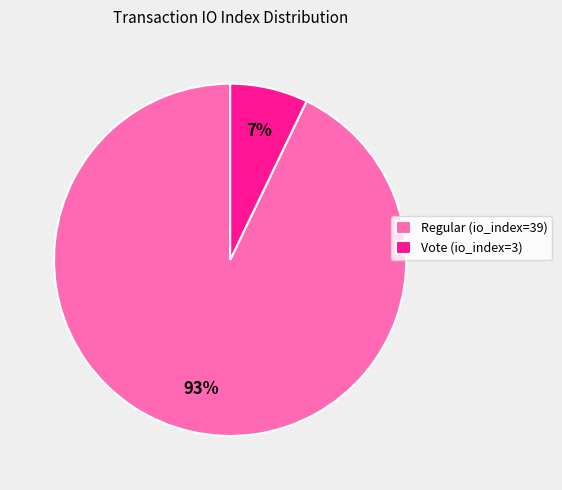

What is the majority slice?

Regular (io_index=39)